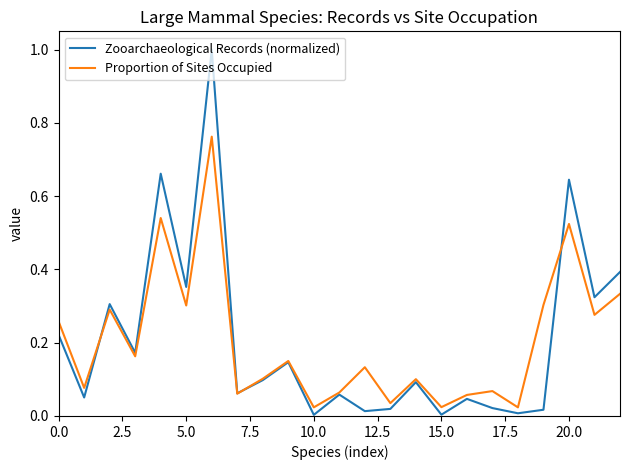

How many lines are shown in the chart?

2